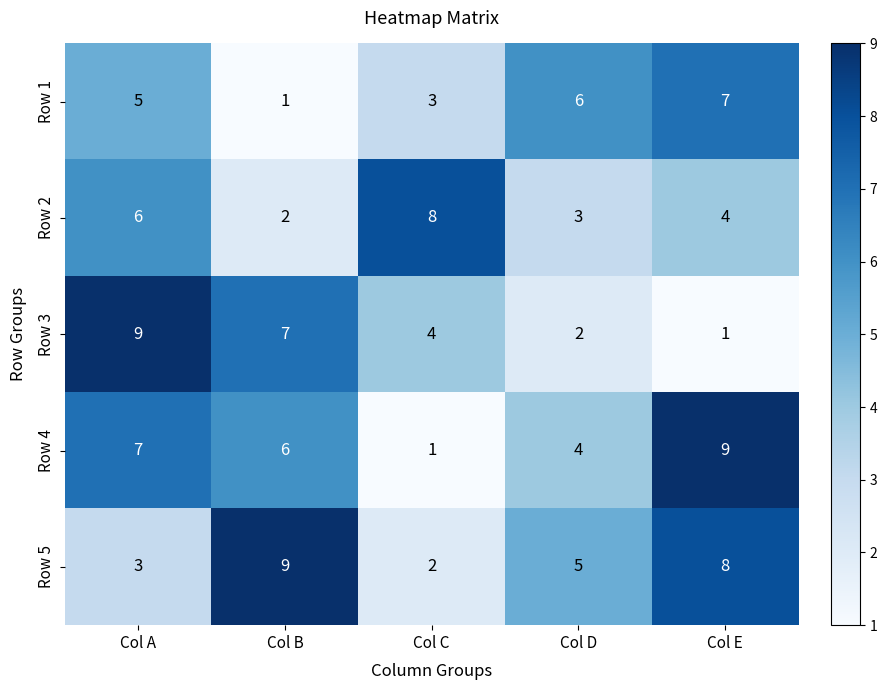

Where is Row 5 nearest to the value 5?

Col D